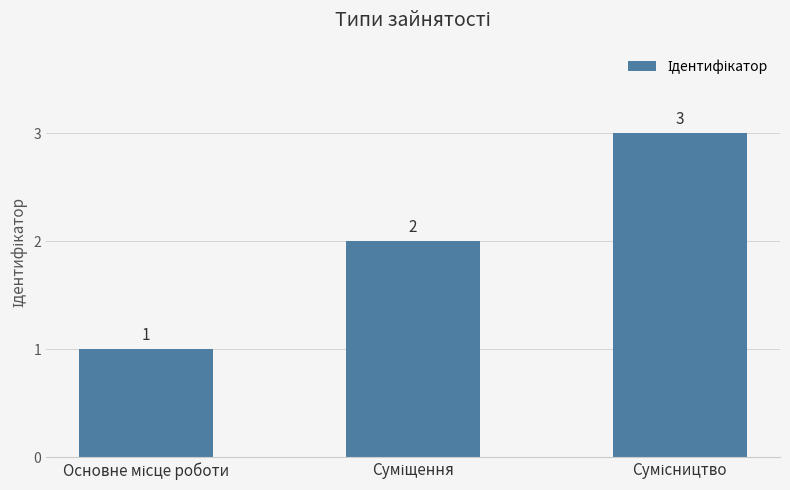

Does the chart contain stacked bars?

No